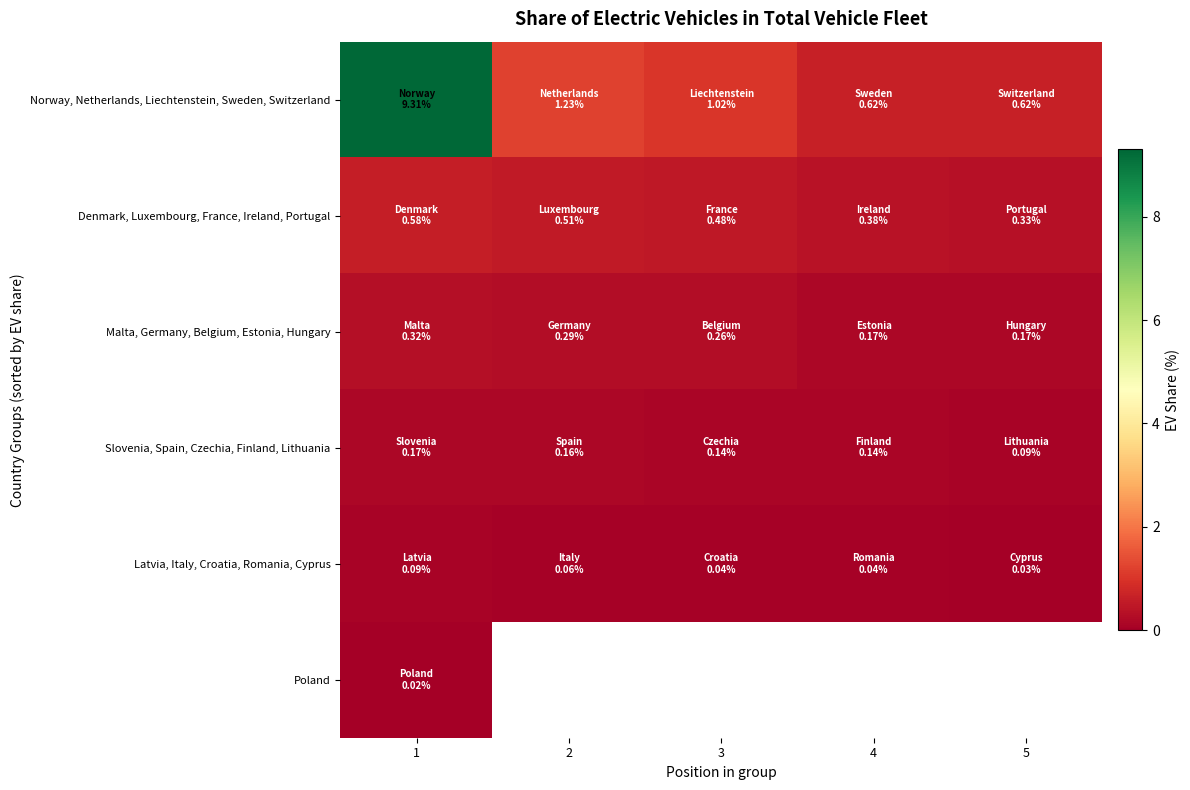

Between 1 and 2, which series saw the biggest shift?

Norway, Netherlands, Liechtenstein, Sweden, Switzerland